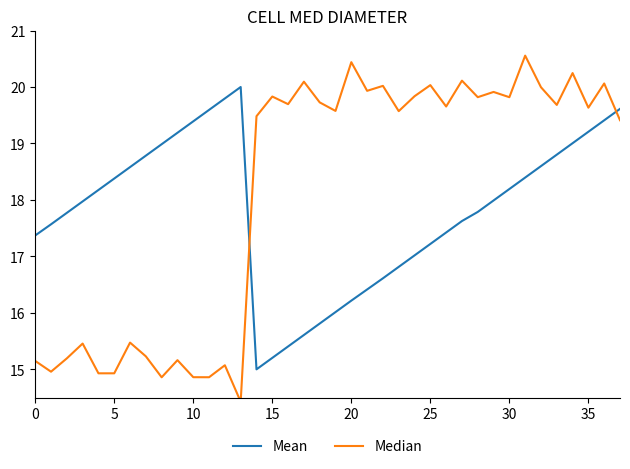

Does the chart display data point markers on the line(s)?

No